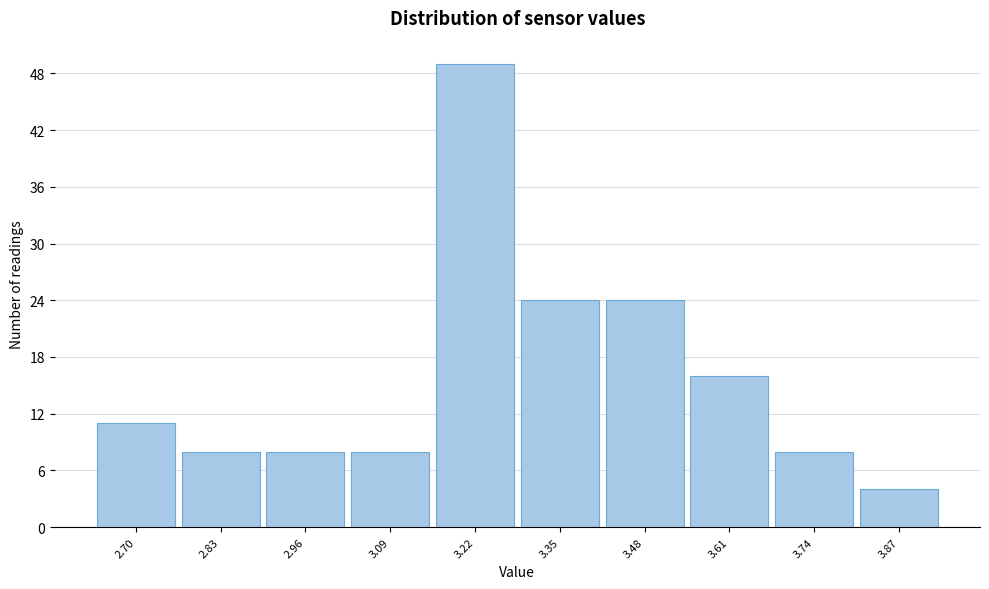

Reading left to right, list all the values displayed in this chart.

11	8	8	8	49	24	24	16	8	4